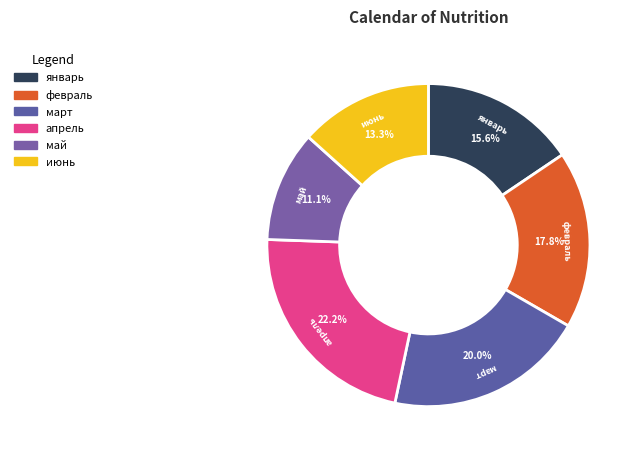

How many slices are in this pie chart?

6